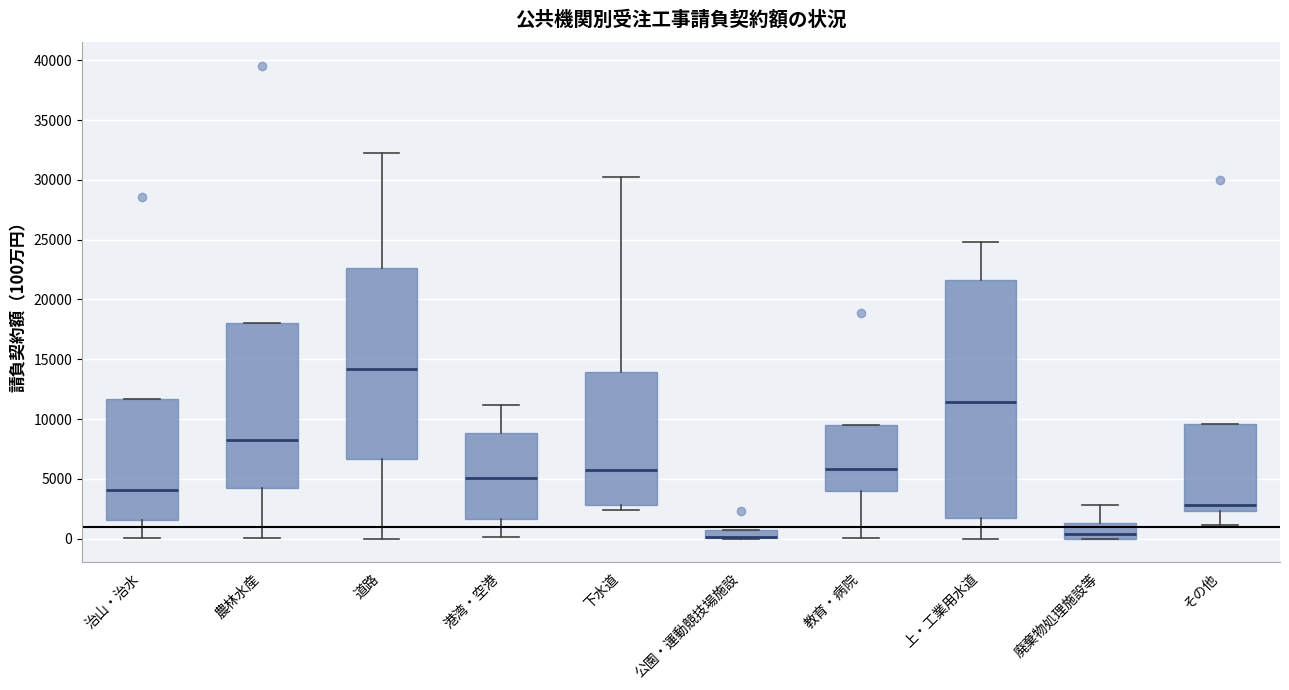

Which box is the tallest, from its lower edge to its upper edge?

上・工業用水道